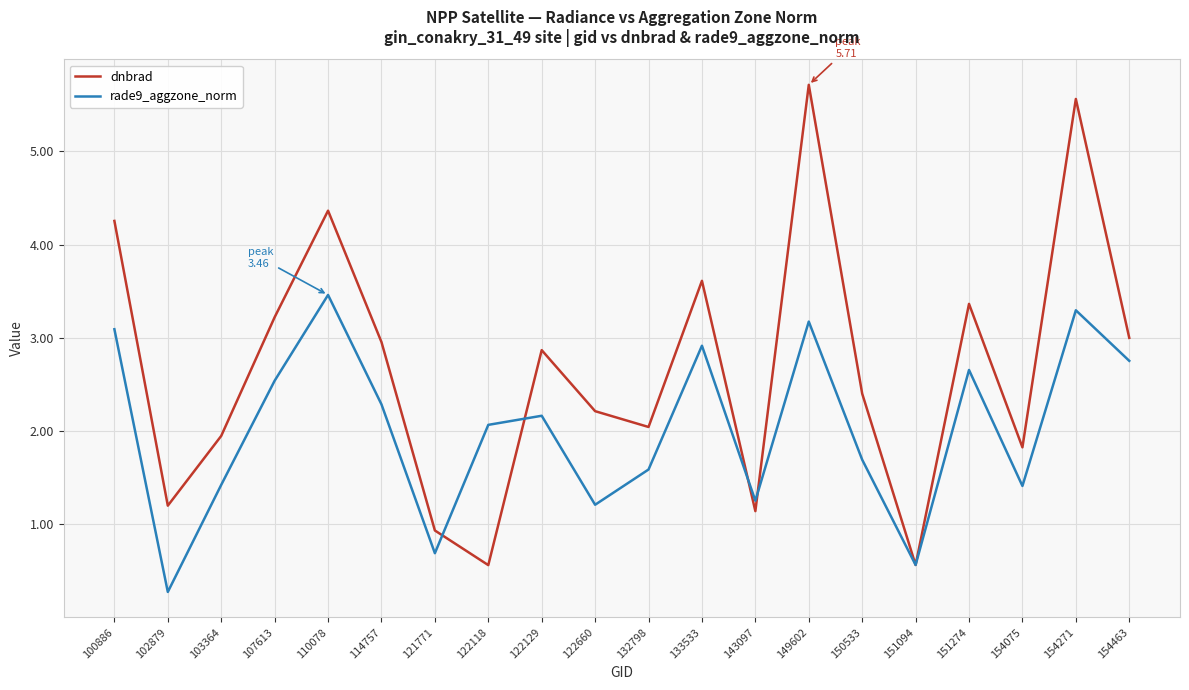

Rank the series at 149602 from highest to lowest value.

dnbrad, rade9_aggzone_norm